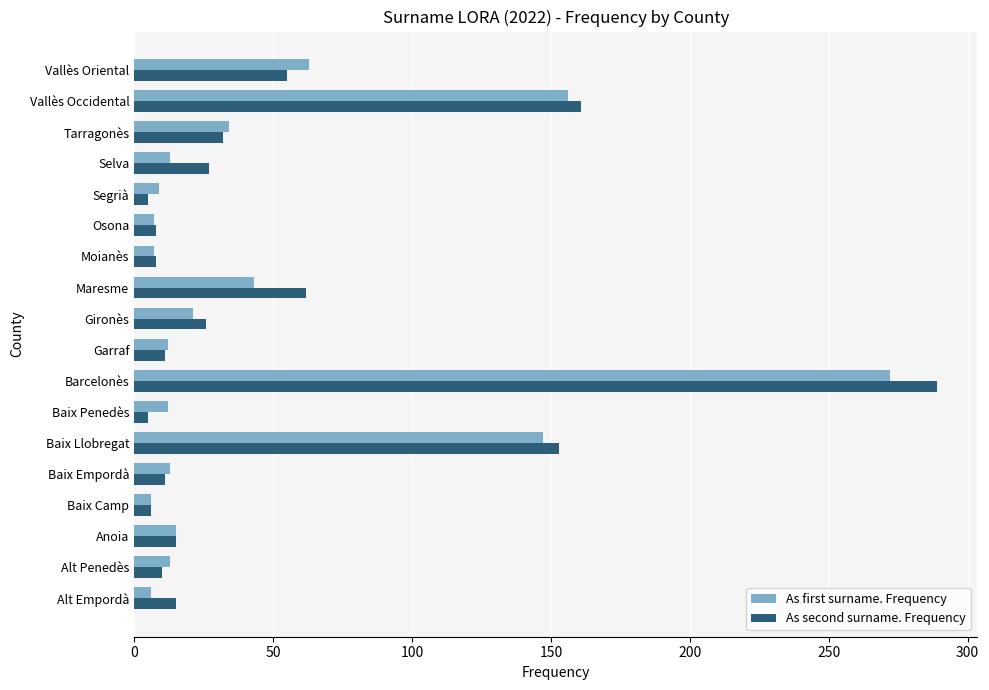

At which category is the sum across all series the highest?

Barcelonès